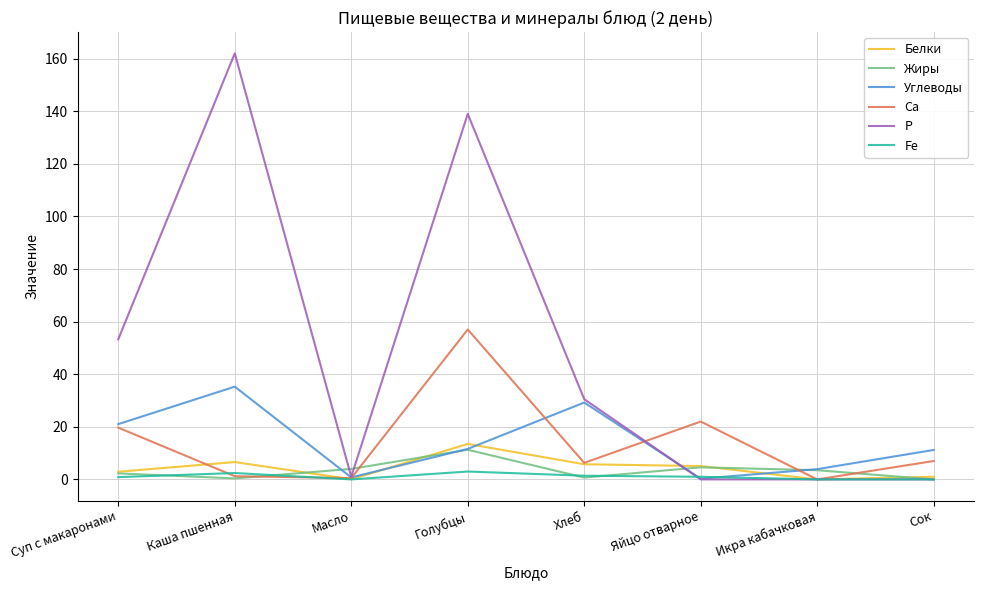

What is the sum of the Fe values at Масло and Каша пшенная?

2.4